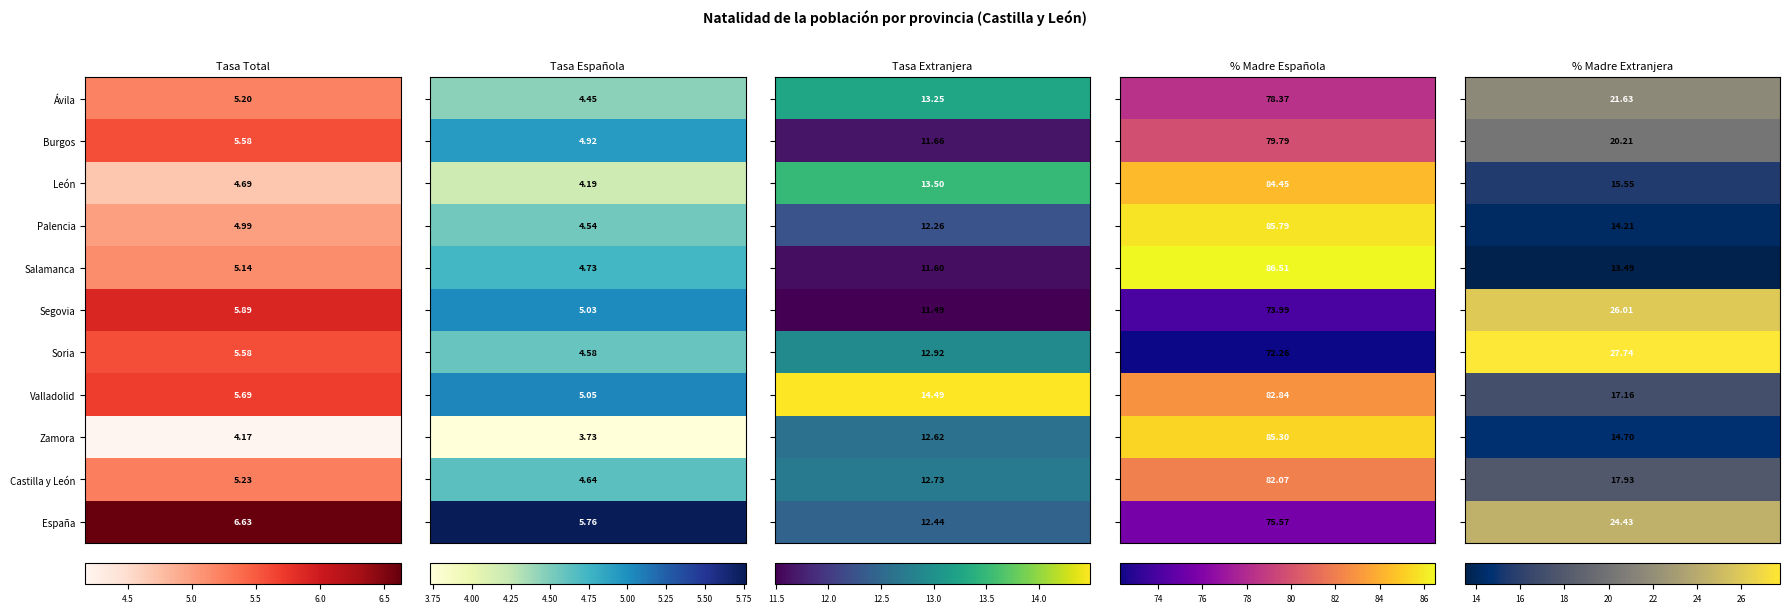

What is the total value across all series at 3?

886.9